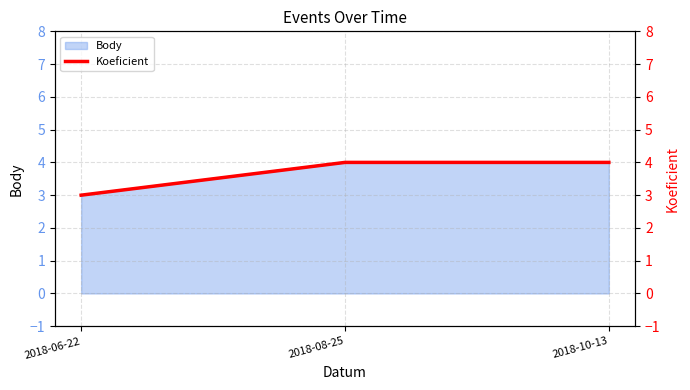

The value at 2018-10-13 is 7. True or false?

False